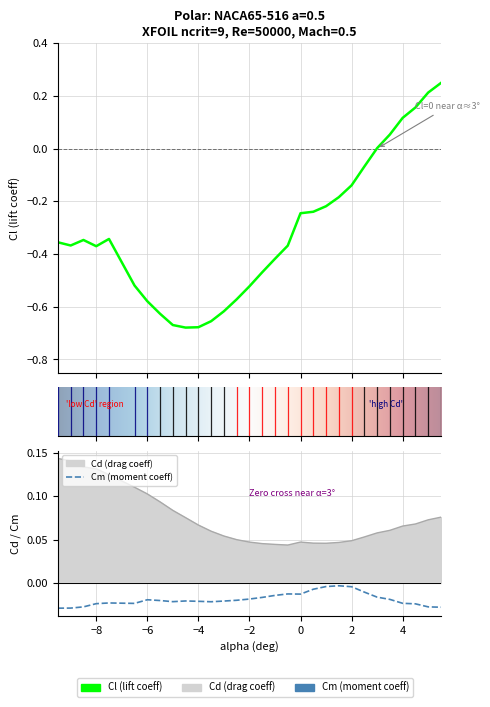

List the series in order of their overall mean, highest first.

Cd, Cm, Cl